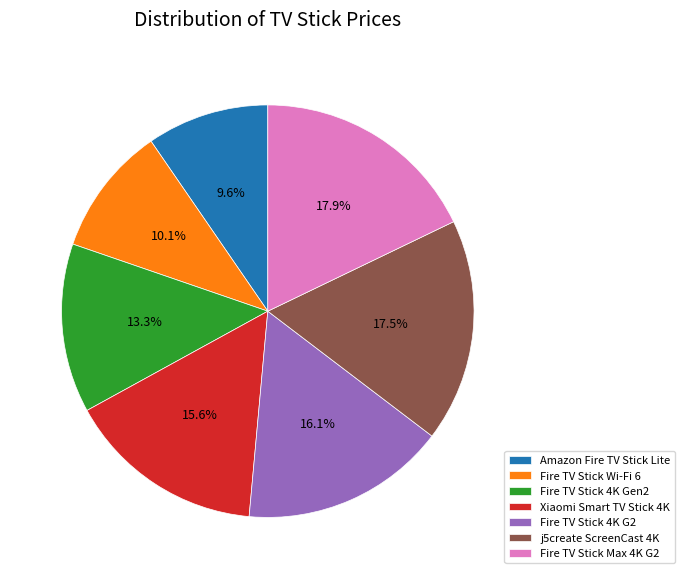

What is the smallest slice in the pie chart?

Amazon Fire TV Stick Lite